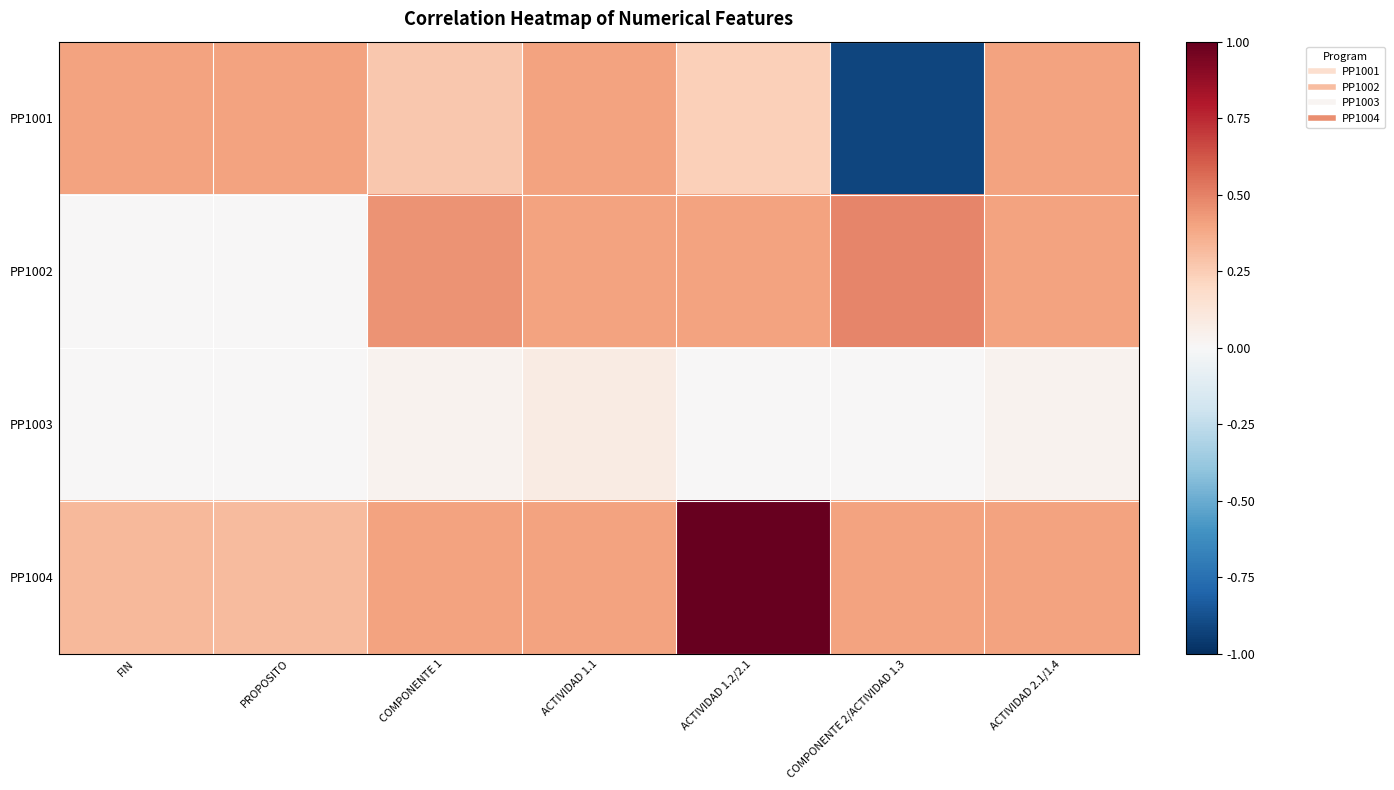

Reading left to right, what are all the values shown in this chart?

PP1001: FIN=0.4	PROPOSITO=0.4	COMPONENTE 1=0.3	ACTIVIDAD 1.1=0.4	ACTIVIDAD 1.2/2.1=0.2	COMPONENTE 2/ACTIVIDAD 1.3=-0.9	ACTIVIDAD 2.1/1.4=0.4
PP1002: FIN=0.0	PROPOSITO=0.0	COMPONENTE 1=0.4	ACTIVIDAD 1.1=0.4	ACTIVIDAD 1.2/2.1=0.4	COMPONENTE 2/ACTIVIDAD 1.3=0.5	ACTIVIDAD 2.1/1.4=0.4
PP1003: FIN=0.0	PROPOSITO=0.0	COMPONENTE 1=0.0	ACTIVIDAD 1.1=0.1	ACTIVIDAD 1.2/2.1=0.0	COMPONENTE 2/ACTIVIDAD 1.3=0.0	ACTIVIDAD 2.1/1.4=0.0
PP1004: FIN=0.3	PROPOSITO=0.3	COMPONENTE 1=0.4	ACTIVIDAD 1.1=0.4	ACTIVIDAD 1.2/2.1=1.0	COMPONENTE 2/ACTIVIDAD 1.3=0.4	ACTIVIDAD 2.1/1.4=0.4